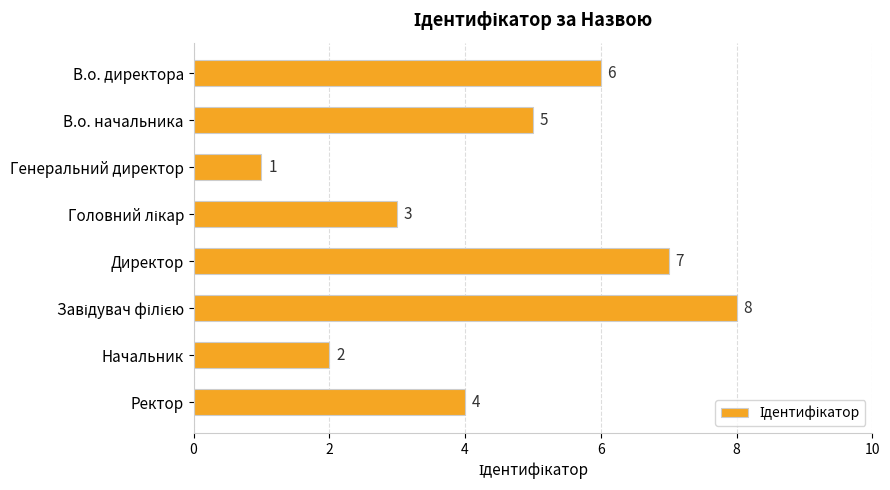

What is the change in value from В.о. директора to Директор?

+1